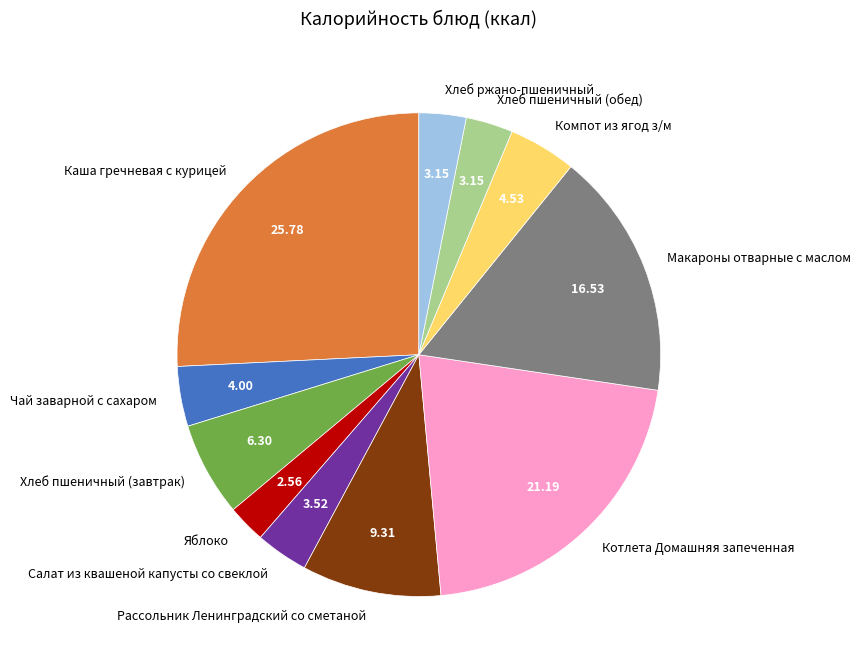

Approximately how many times larger is the value at Хлеб пшеничный (обед) compared to Салат из квашеной капусты со свеклой?

0.9